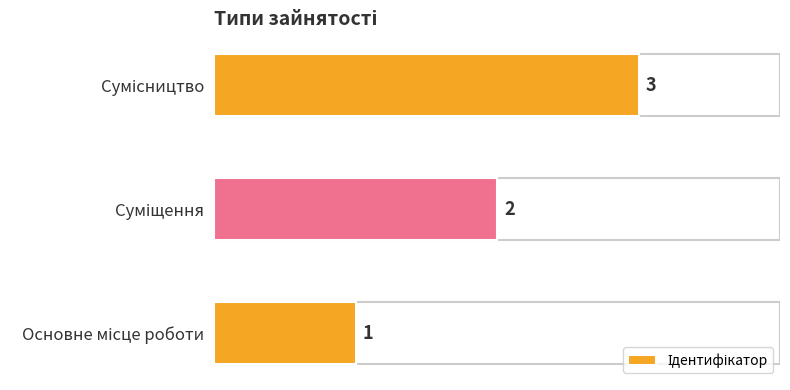

What is the maximum value shown in the chart?

3